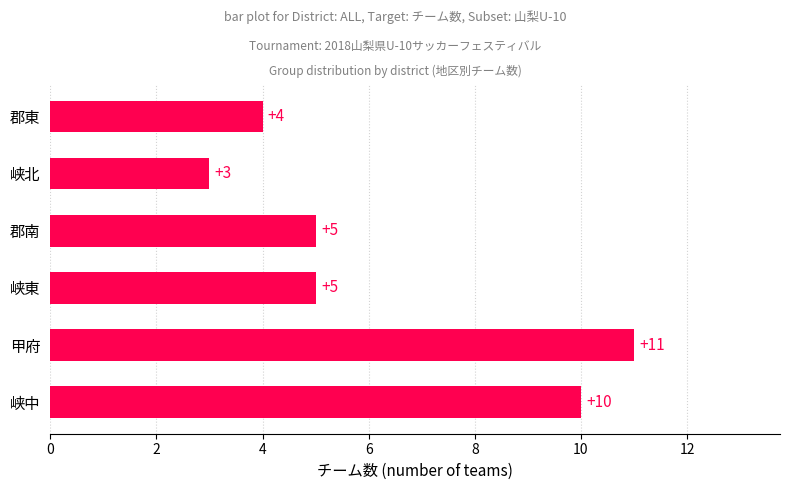

Count the values in the range 4 to 10.

4